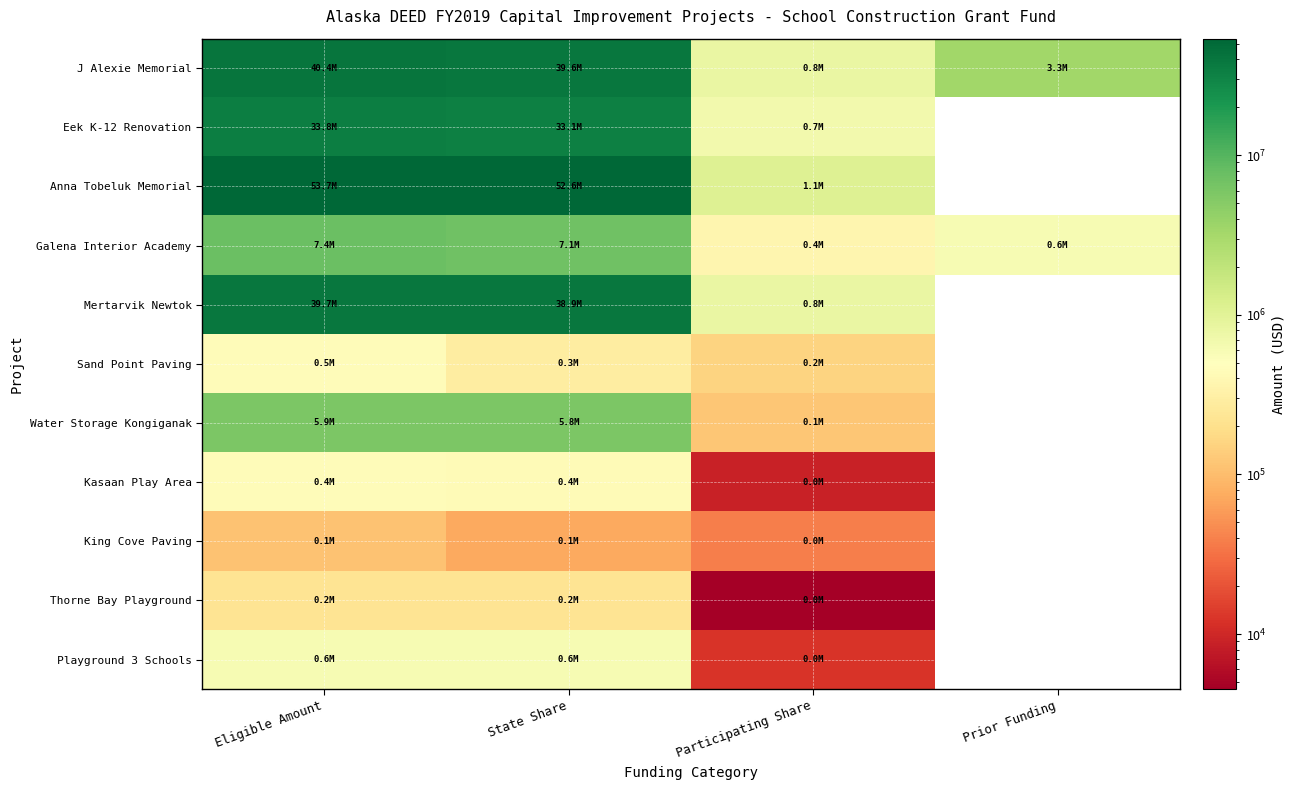

Which series has the largest total across all categories?

Anna Tobeluk Memorial